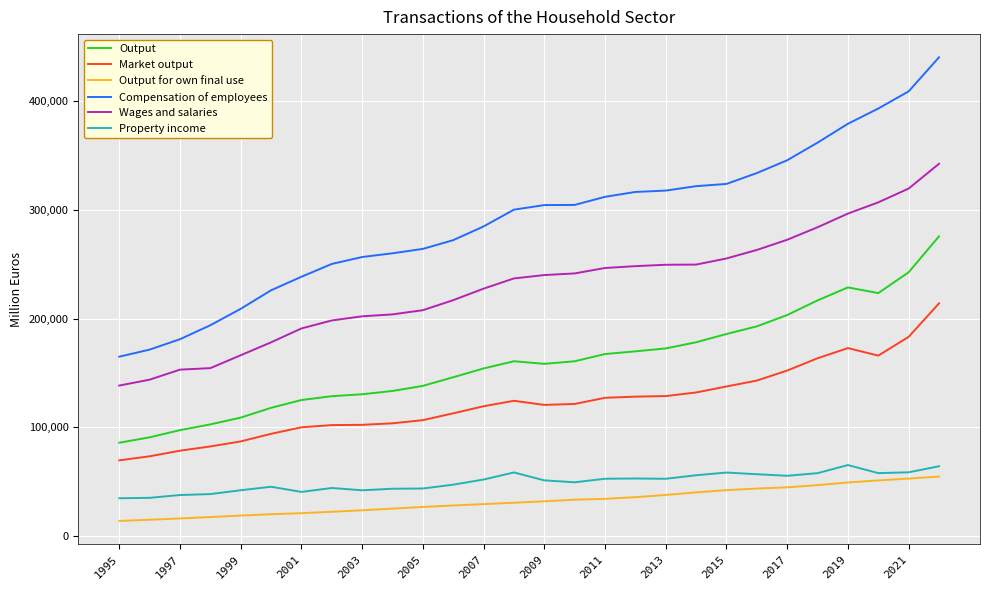

Which series has the widest spread of values?

Compensation of employees